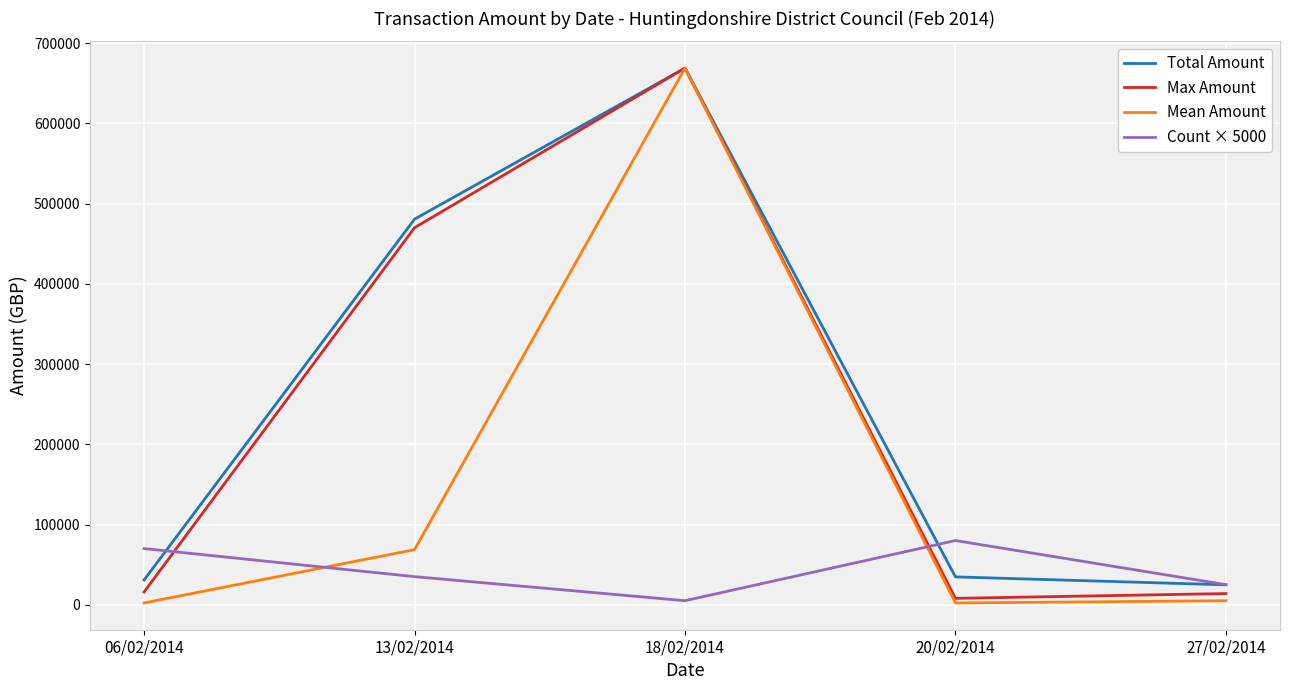

Does the chart display data point markers on the line(s)?

No